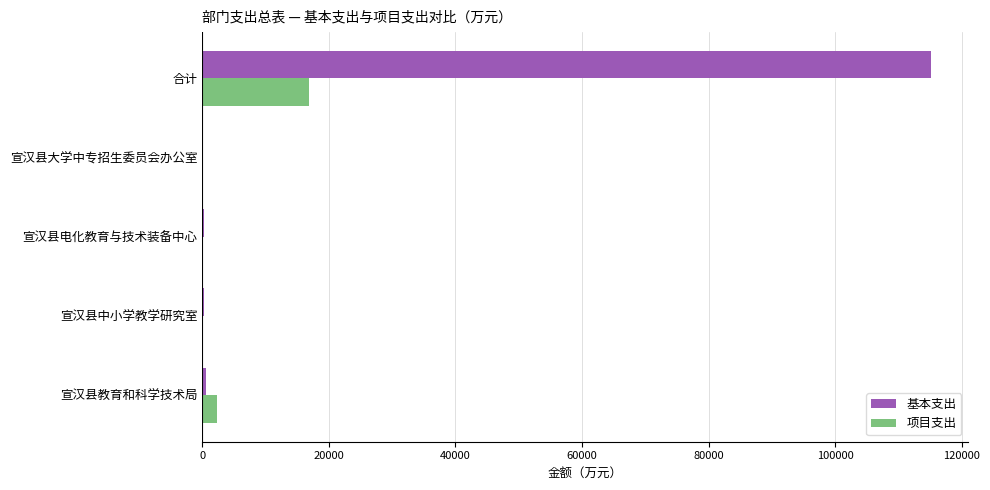

What is the highest value of the 基本支出 series?

115179.7